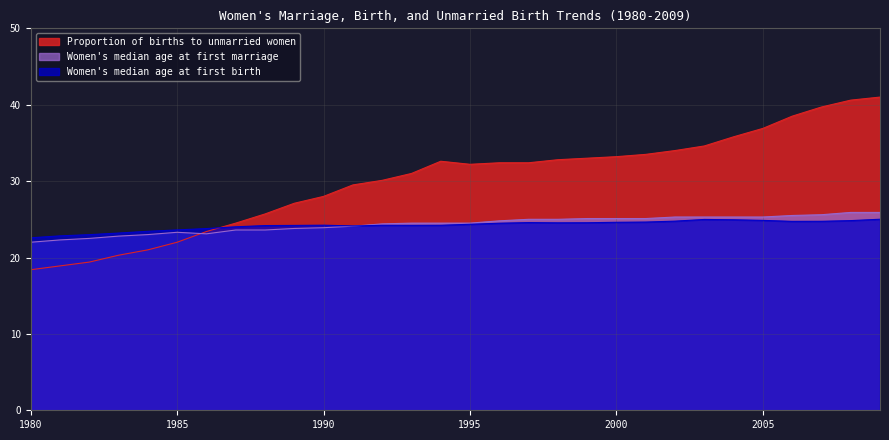

What are all the series names shown in the legend?

Proportion of births to unmarried women, Women's median age at first marriage, Women's median age at first birth